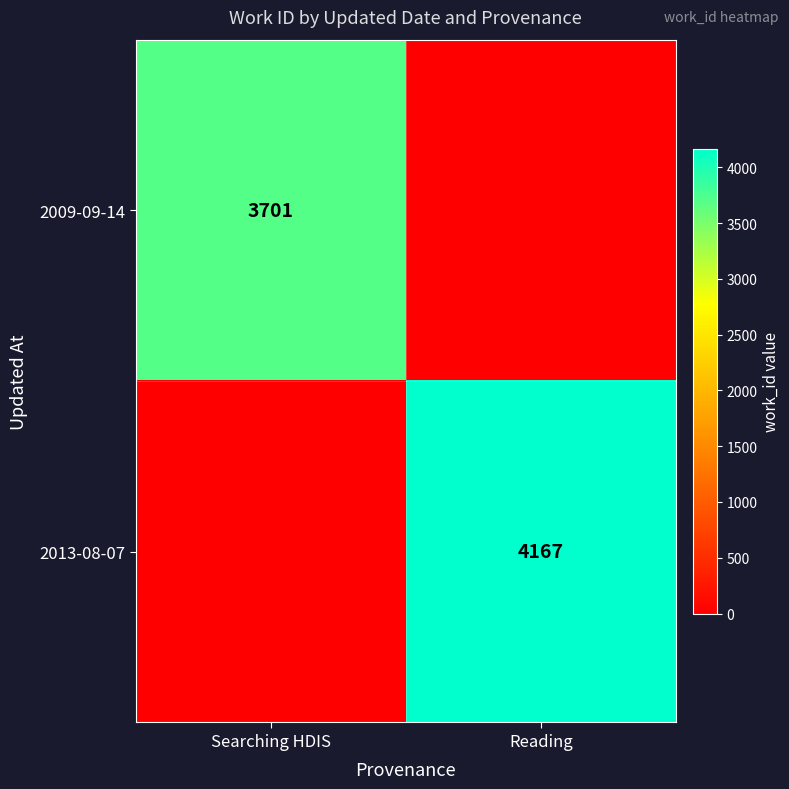

The 2013-08-07 series shows 4167 at Reading. True or false?

True